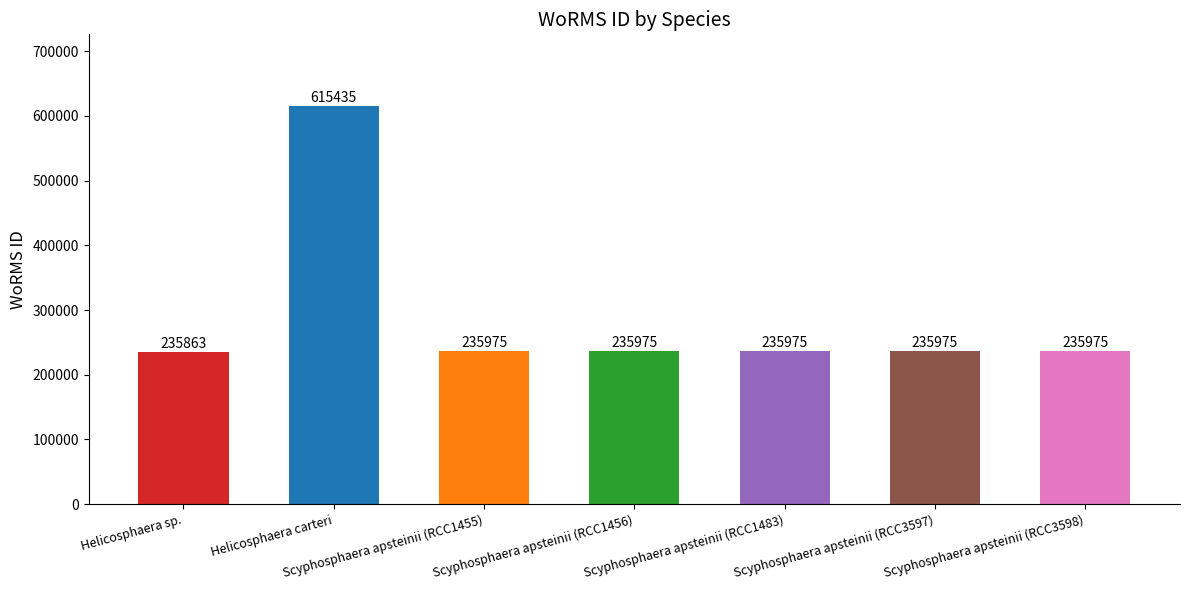

Which category has the lowest value across all series?

Helicosphaera sp.